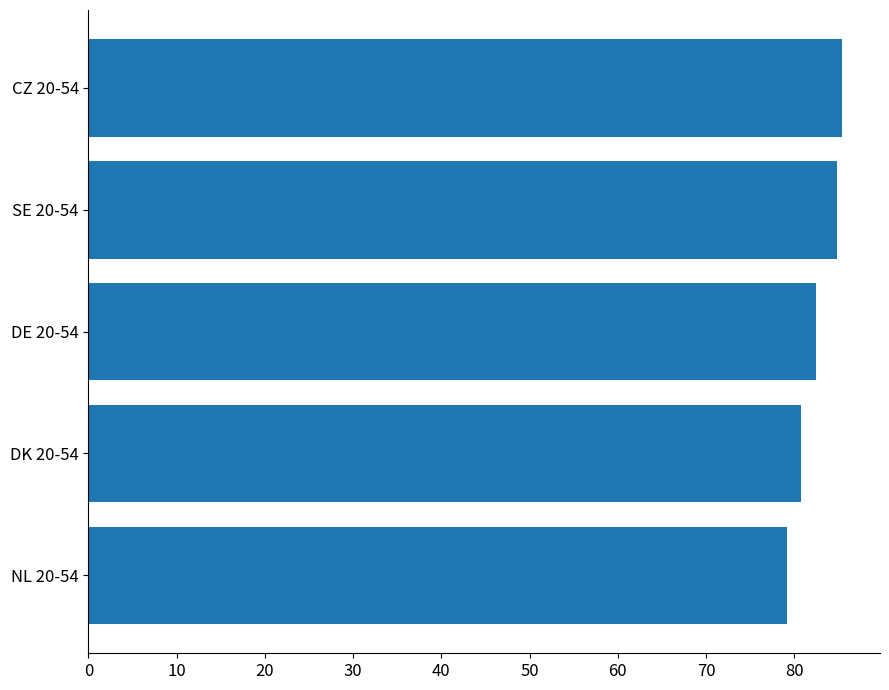

How many series are shown in this chart?

1